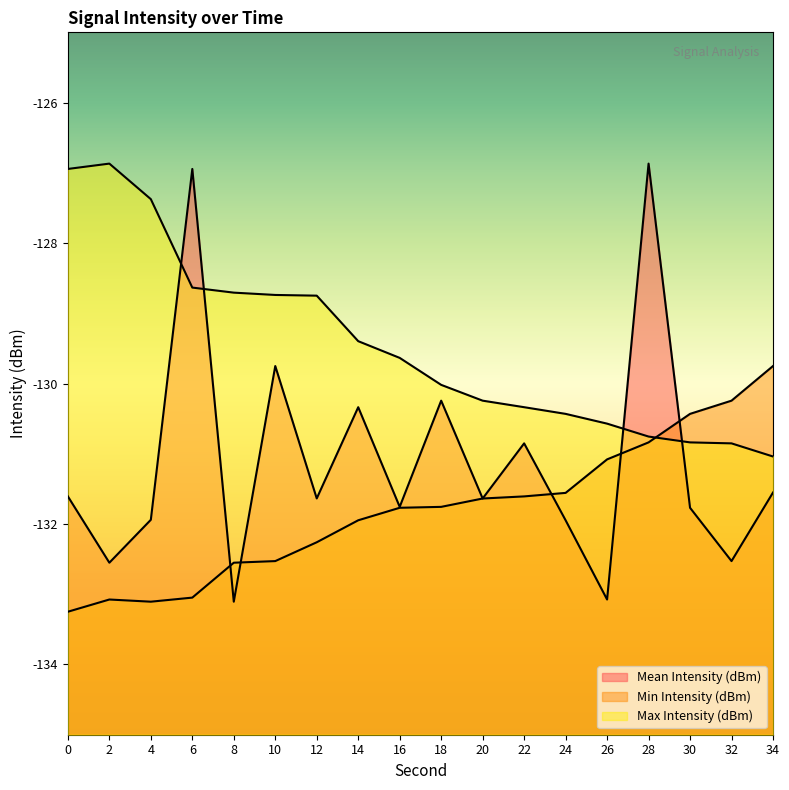

Between 16 and 28, which is larger?

28